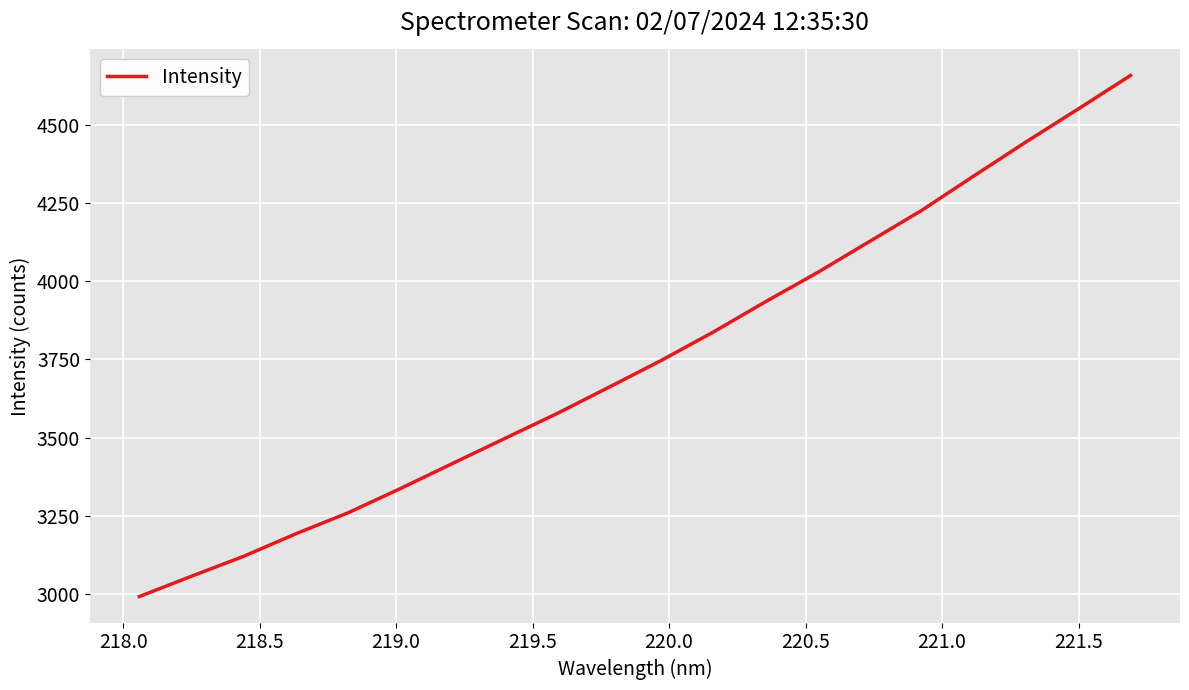

True or false: the data has more than 1 interior local peaks.

False